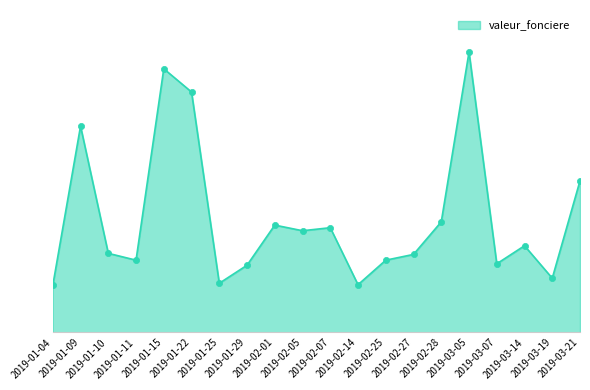

Between 2019-02-07 and 2019-03-07, which is larger?

2019-02-07